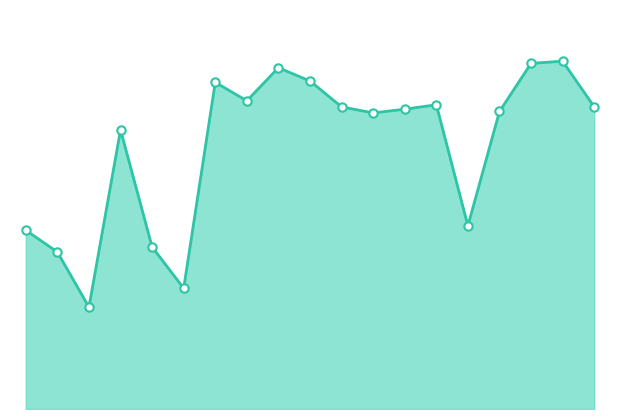

Does the chart have visible grid lines?

No